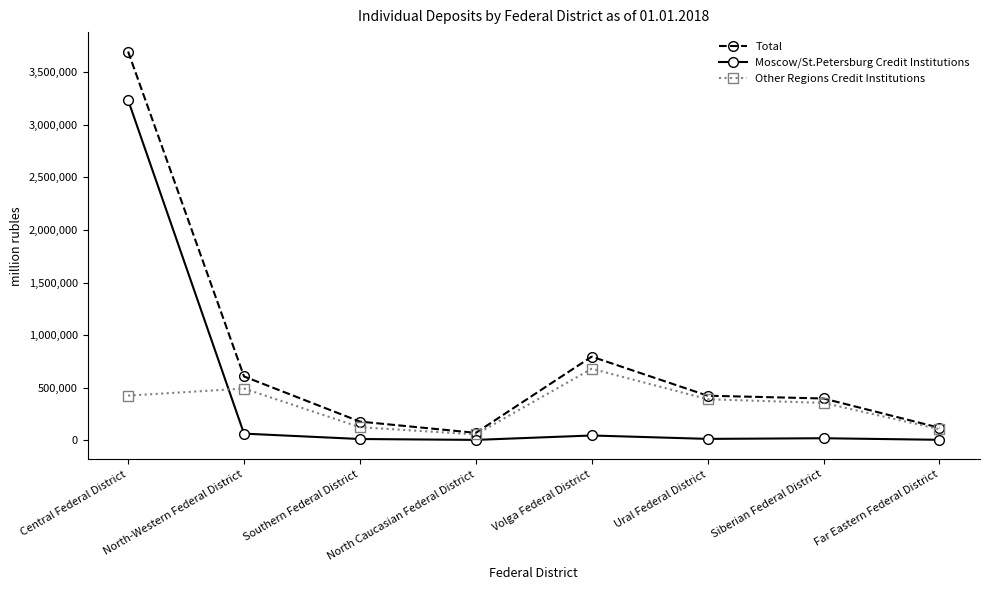

Which series has the largest total across all categories?

Total